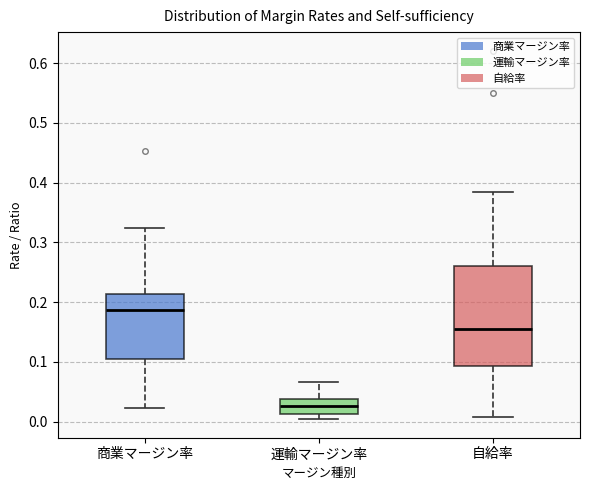

Reading left to right, read every box against the y-axis: the position of its median line, the range the box covers, and the ends of its whiskers. The values are not printed on the chart, so give them approximately, as read against the axis.

商業マージン率: median 0.19, box 0.11 to 0.21, whiskers 0.02 to 0.32
運輸マージン率: median 0.03, box 0.01 to 0.04, whiskers 0.00 to 0.07
自給率: median 0.15, box 0.09 to 0.26, whiskers 0.01 to 0.38